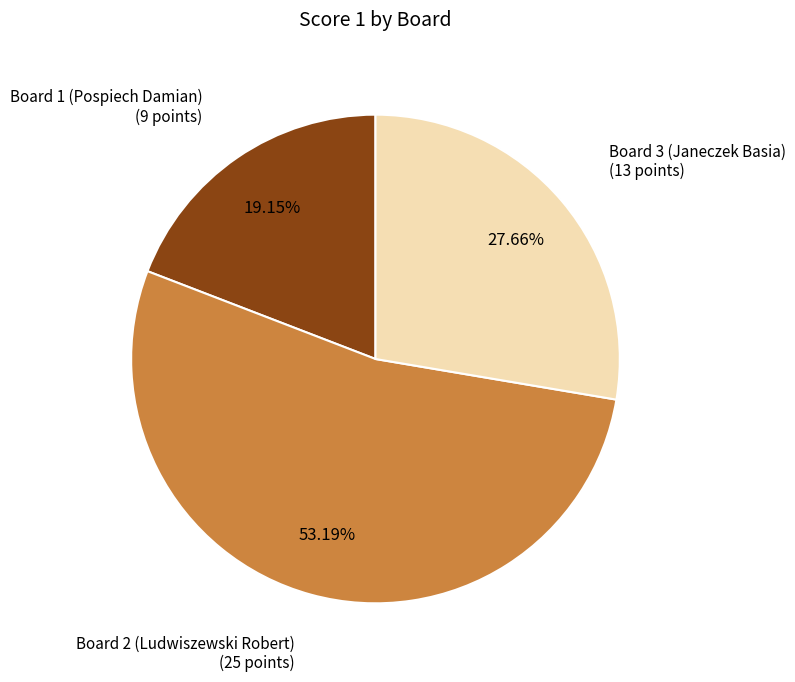

How many segments does this pie chart have?

3